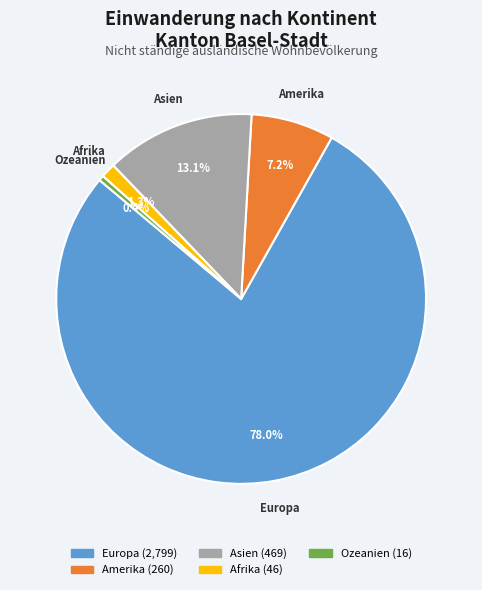

How many slices are in this pie chart?

5